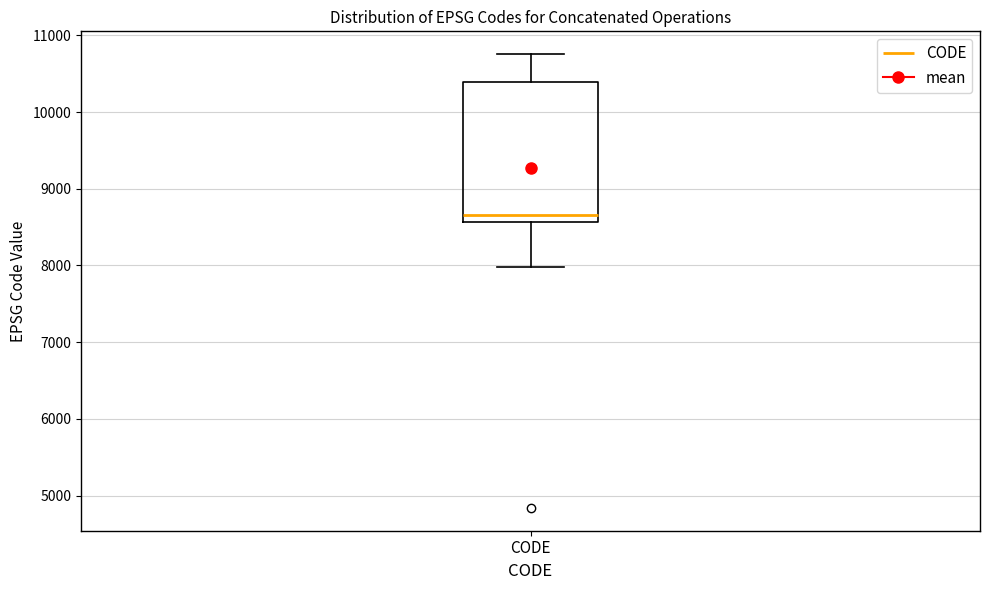

Where does the lower whisker of the box for CODE end on the y-axis? The values are not printed on the chart, so give them approximately, as read against the axis.

8000